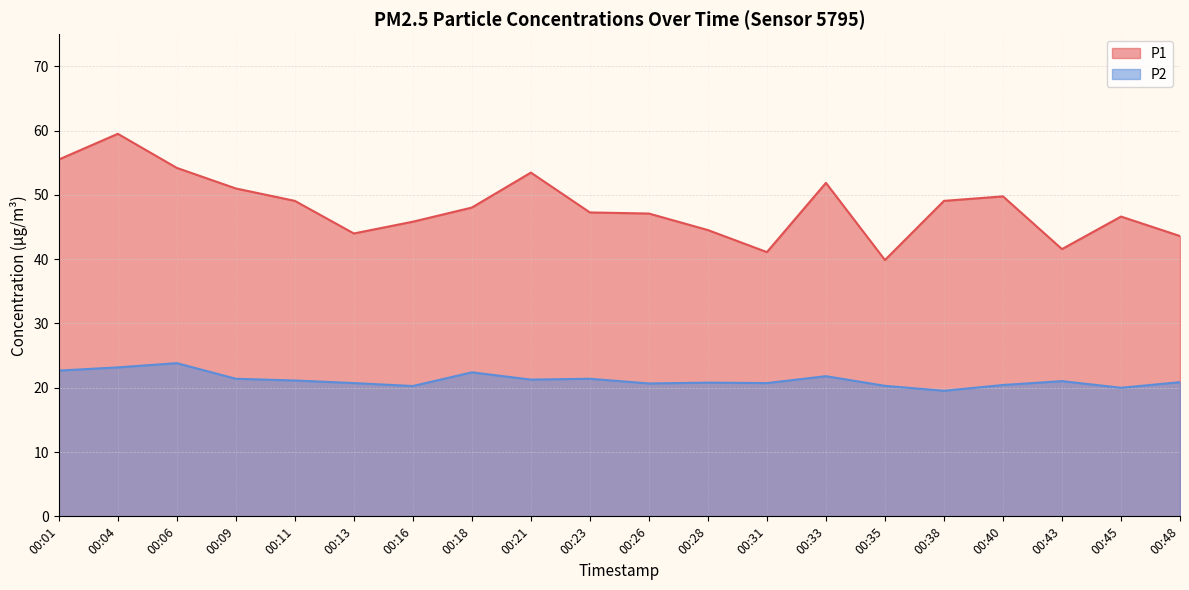

Reading left to right, list all the values displayed in this chart.

P1: 55.5	59.5	54.2	51.0	49.1	44.0	45.8	48.0	53.5	47.3	47.1	44.5	41.1	51.9	39.9	49.1	49.8	41.6	46.6	43.6
P2: 22.7	23.2	23.8	21.4	21.1	20.7	20.3	22.4	21.3	21.4	20.7	20.8	20.7	21.8	20.3	19.5	20.4	21.0	20.0	20.9